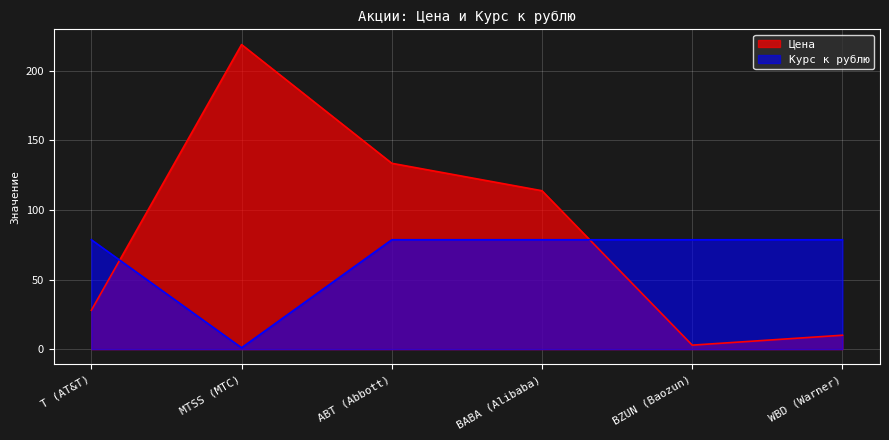

What is the label of the 2nd point from the right?

BZUN (Baozun)